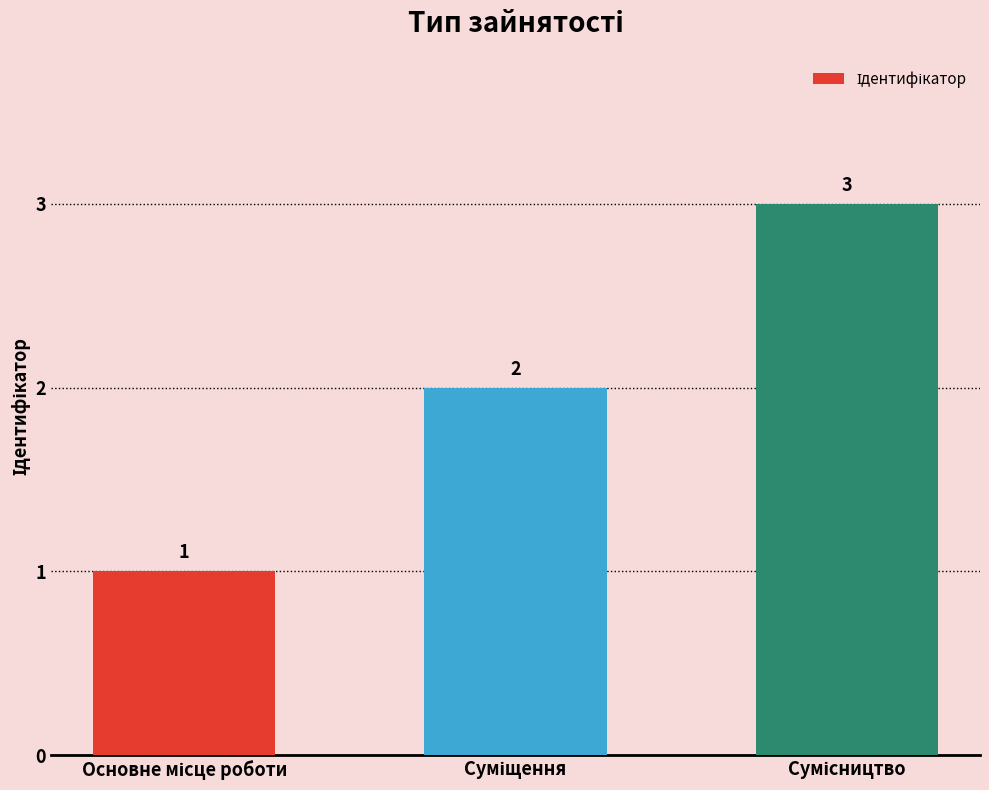

Reading right to left, transcribe all the data shown in this chart.

3	2	1